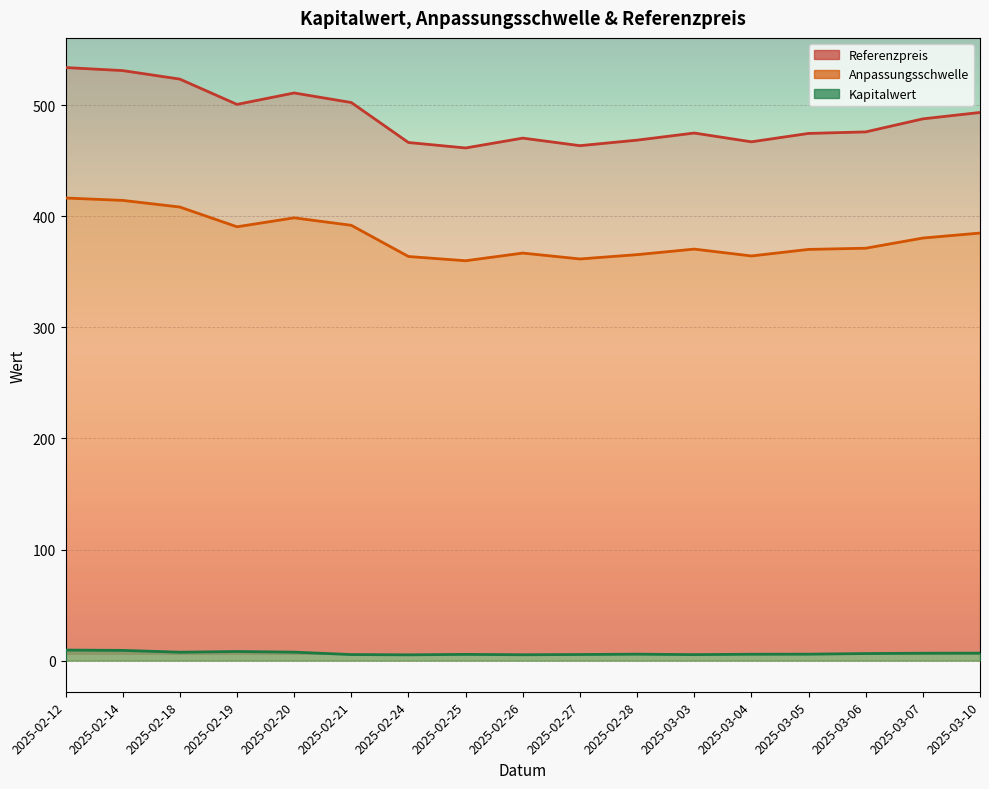

What is the sum of the Referenzpreis values at 2025-03-10 and 2025-02-21?

995.9